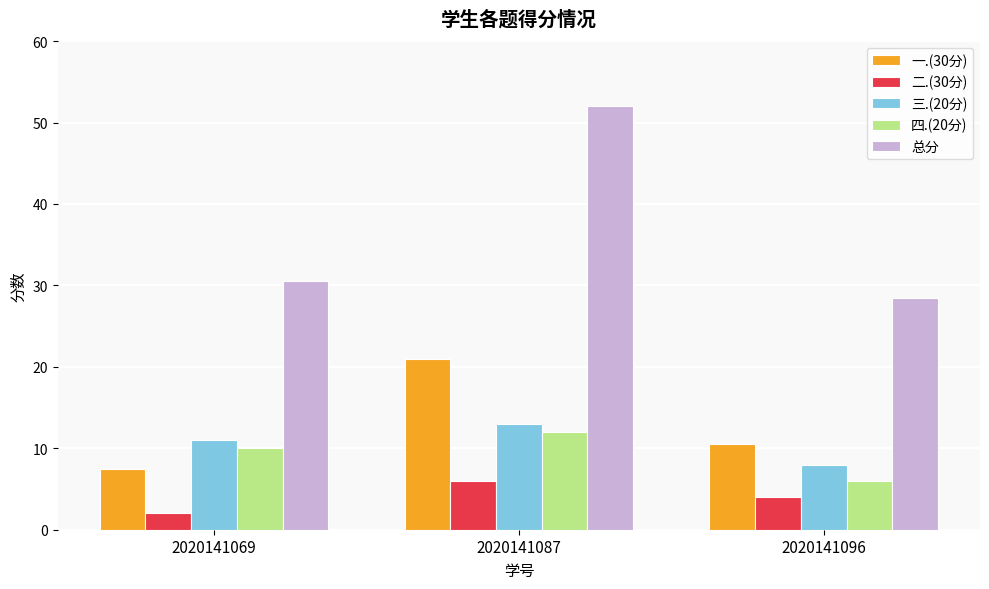

What is the difference between the highest and lowest values at 2020141096?

24.5